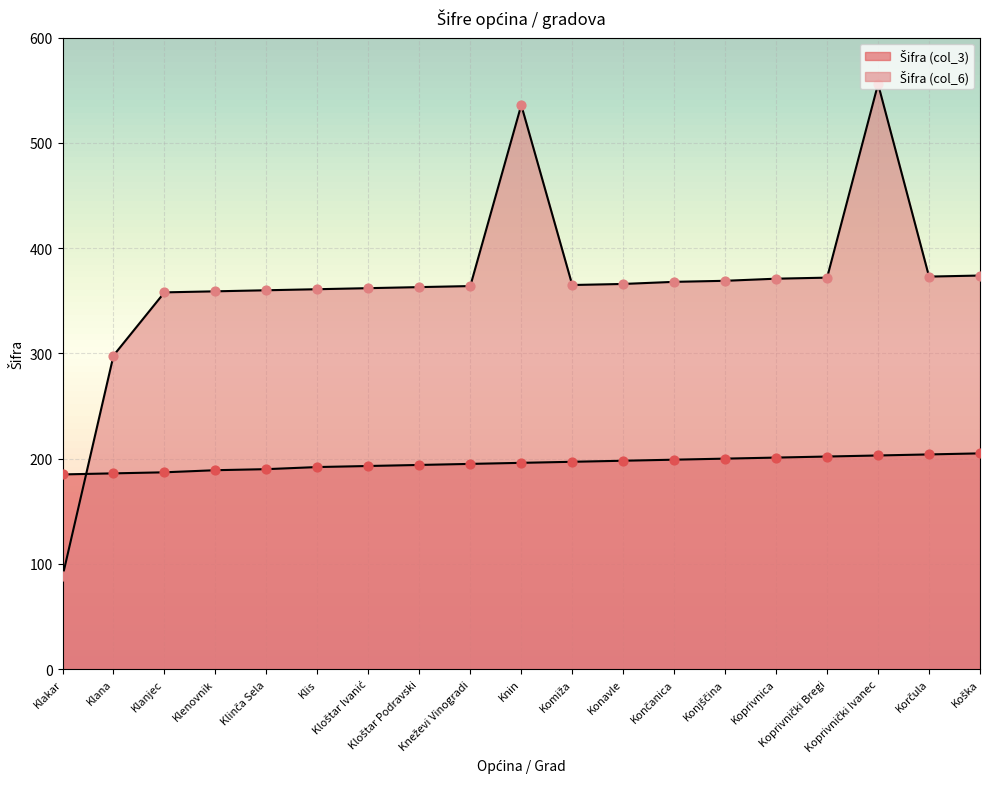

Which series has the largest total across all categories?

Šifra (col_6)